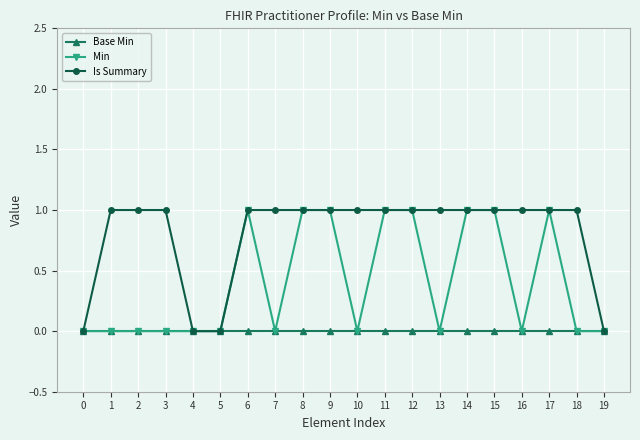

Which series has the largest total across all categories?

Is Summary